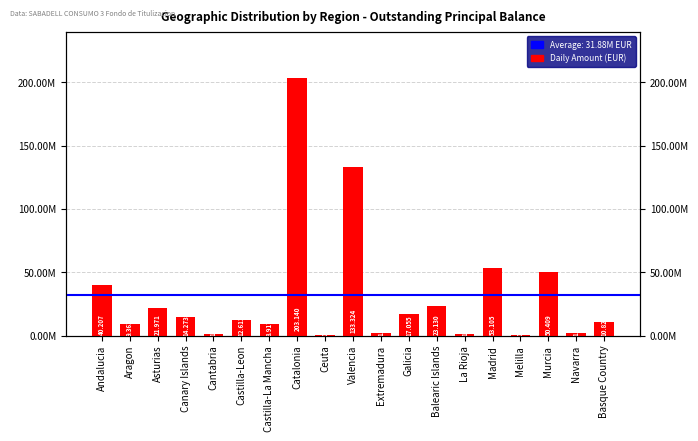

The value at Madrid is 32475756.0. True or false?

False